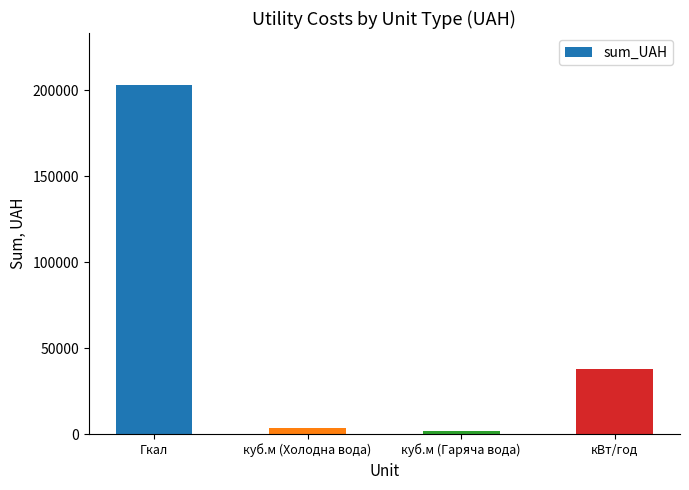

Read the value at Гкал.

202834.1